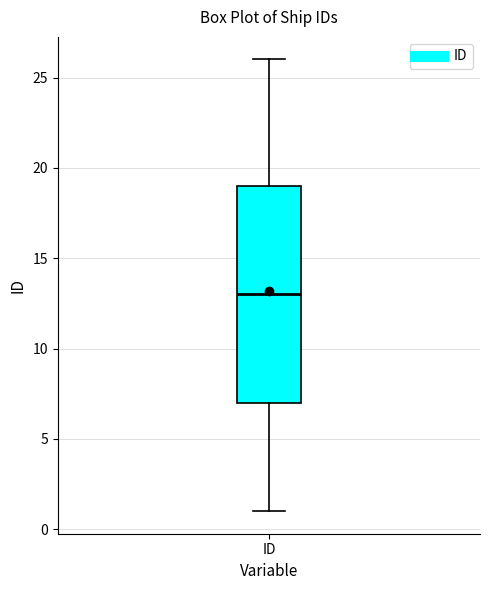

Where does the upper whisker of the box for ID end on the y-axis? The values are not printed on the chart, so give them approximately, as read against the axis.

26